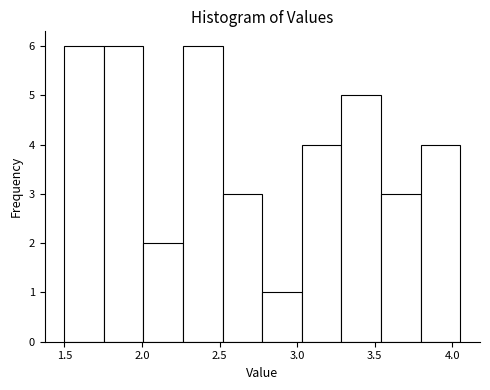

Reading left to right, list every bar in this chart as the range it spans on the x-axis followed by its height. Neither the bar edges nor the heights are printed on the chart, so give them approximately, as read against the axes.

1.500 to 1.755: 6
1.755 to 2.010: 6
2.010 to 2.265: 2
2.265 to 2.520: 6
2.520 to 2.775: 3
2.775 to 3.030: 1
3.030 to 3.285: 4
3.285 to 3.540: 5
3.540 to 3.795: 3
3.795 to 4.050: 4